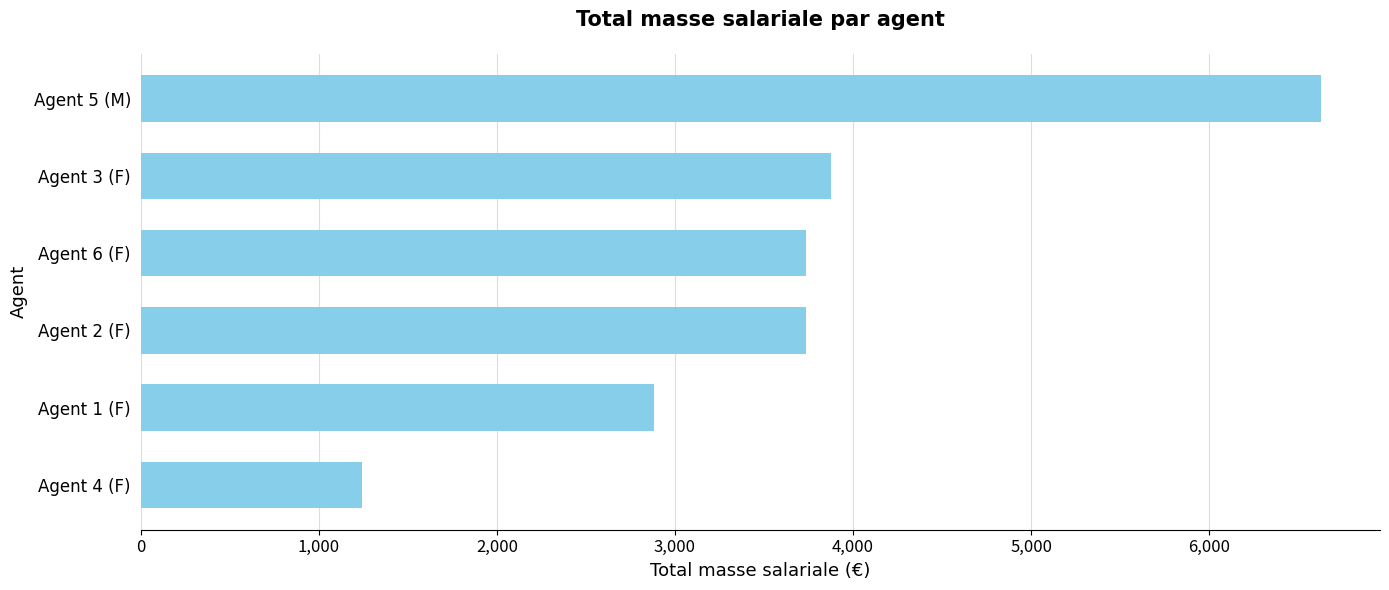

Does the chart contain stacked bars?

No